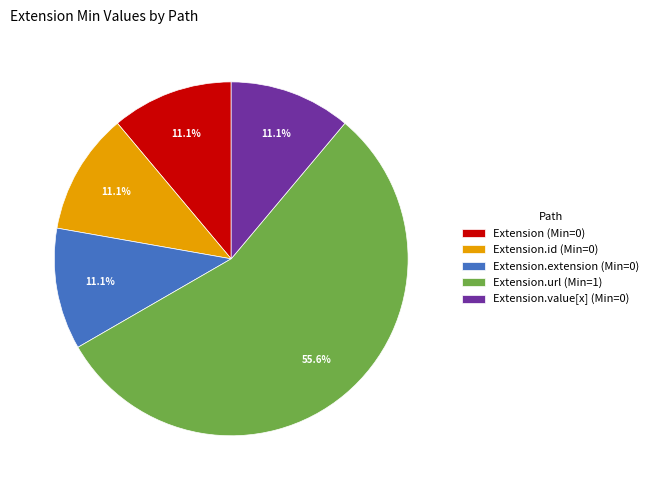

Does any single category account for the majority?

Yes